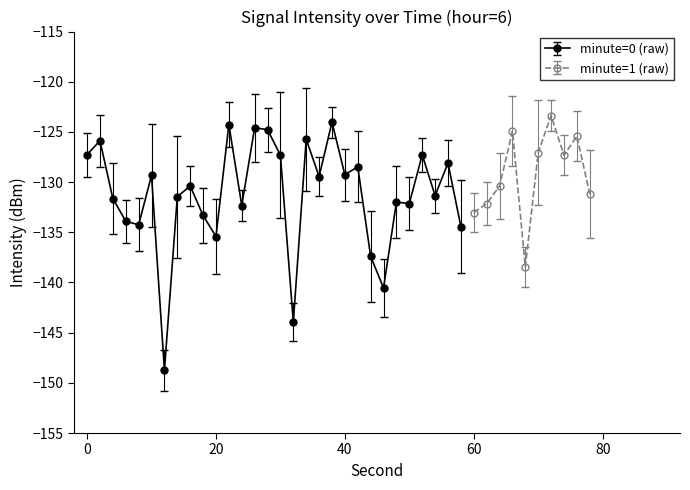

Which has a higher value, 10 or 32?

10